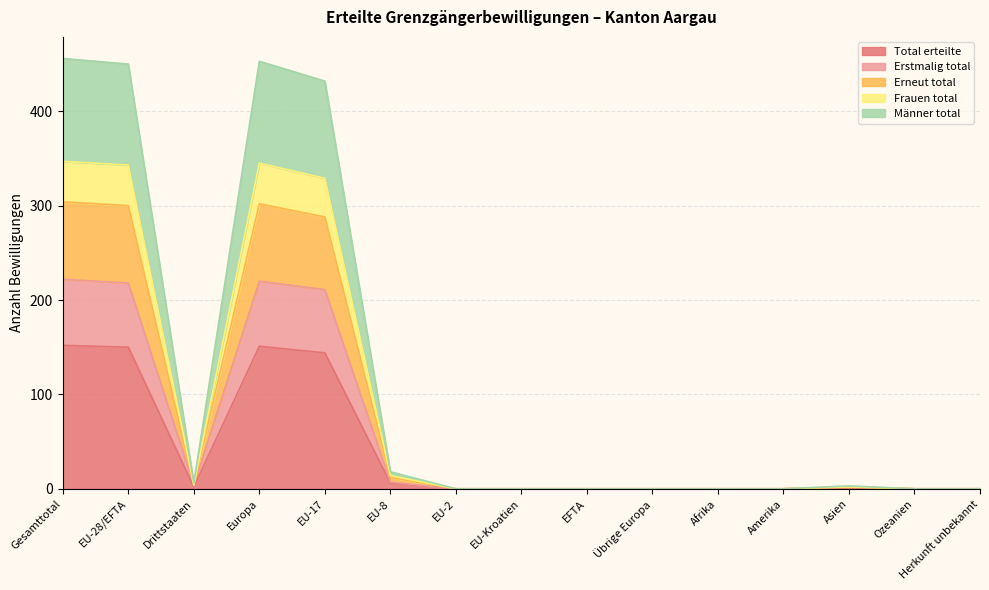

The Erneut total series shows 4 at Drittstaaten. True or false?

True